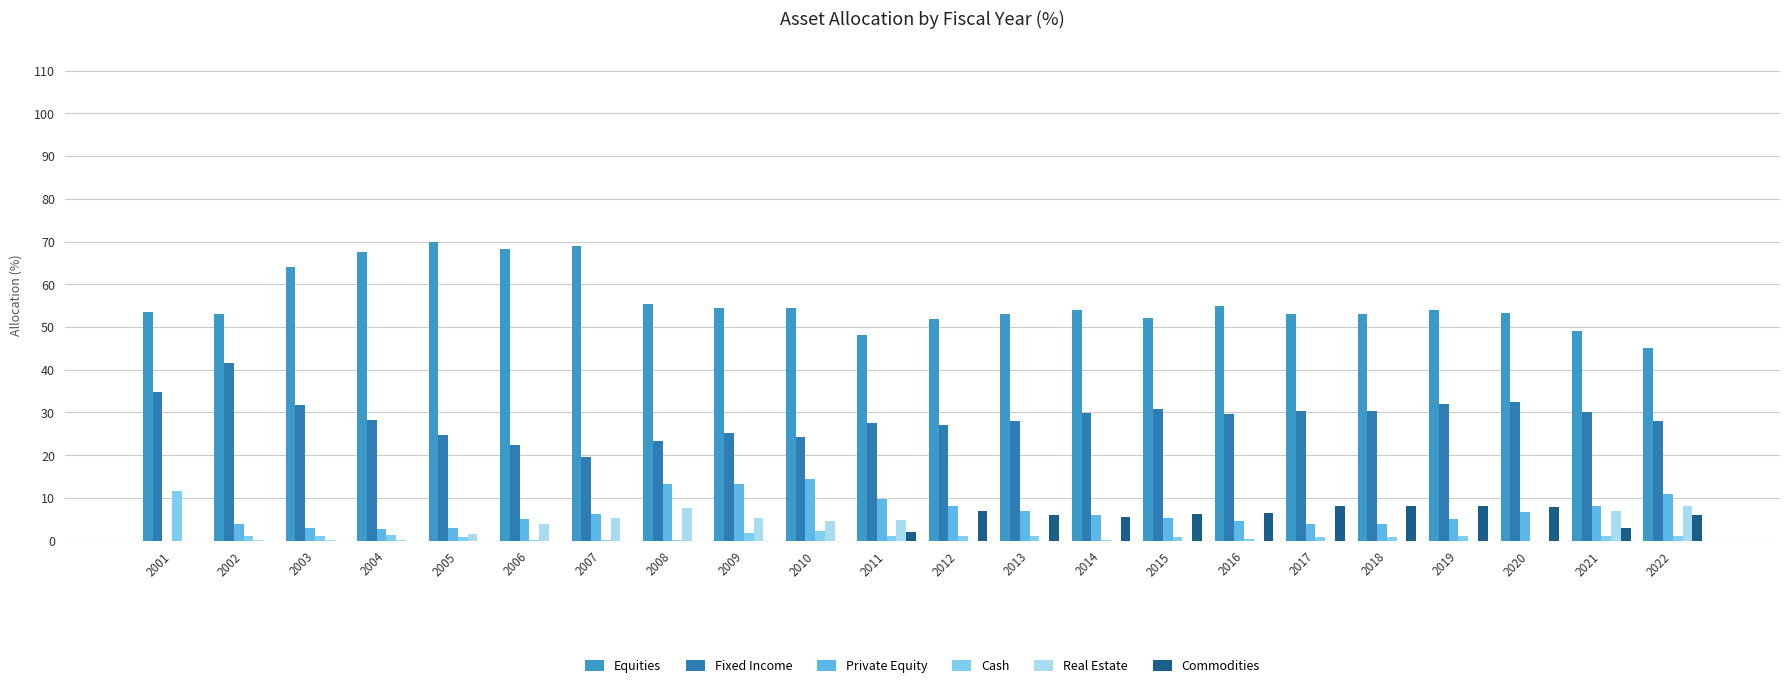

At which label does Fixed Income first exceed 29?

2001